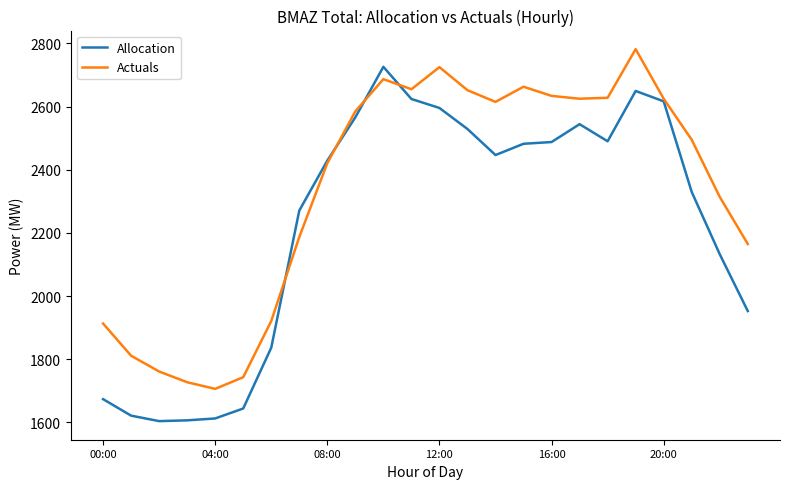

What is the maximum value shown in the chart?

2782.0